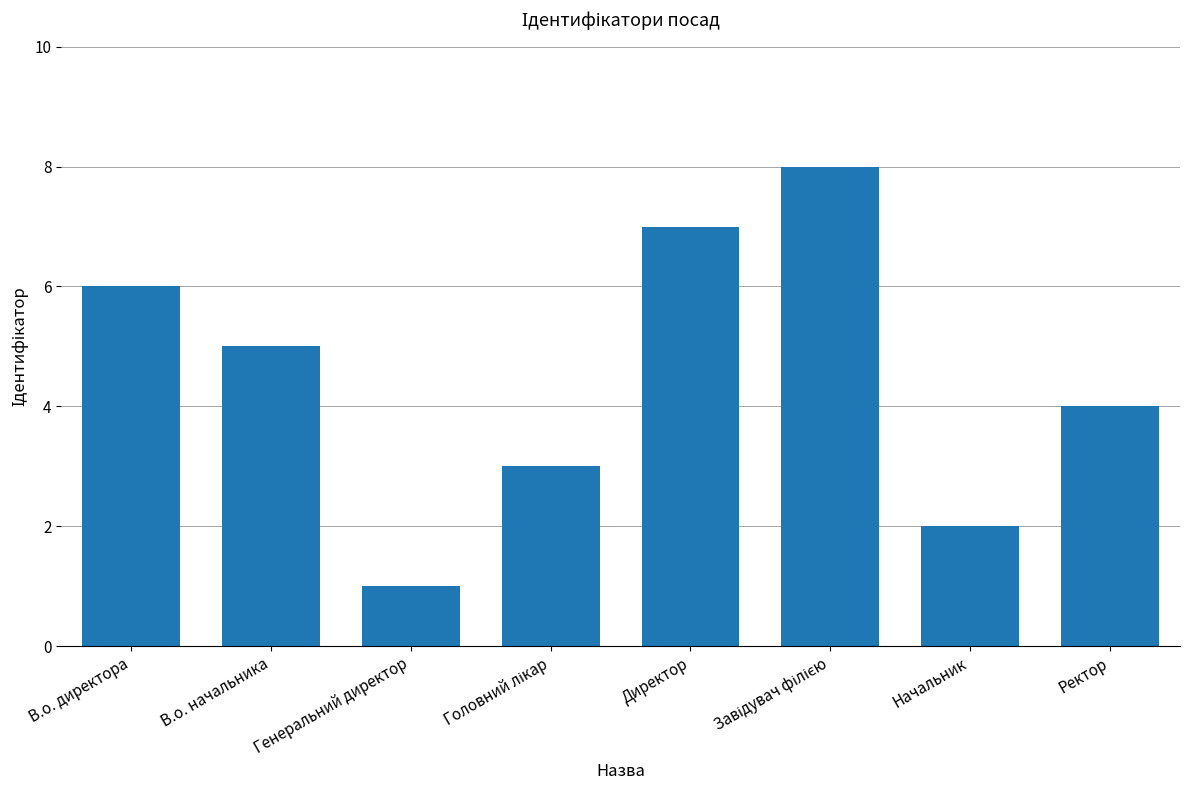

Which has a higher value, Директор or В.о. начальника?

Директор